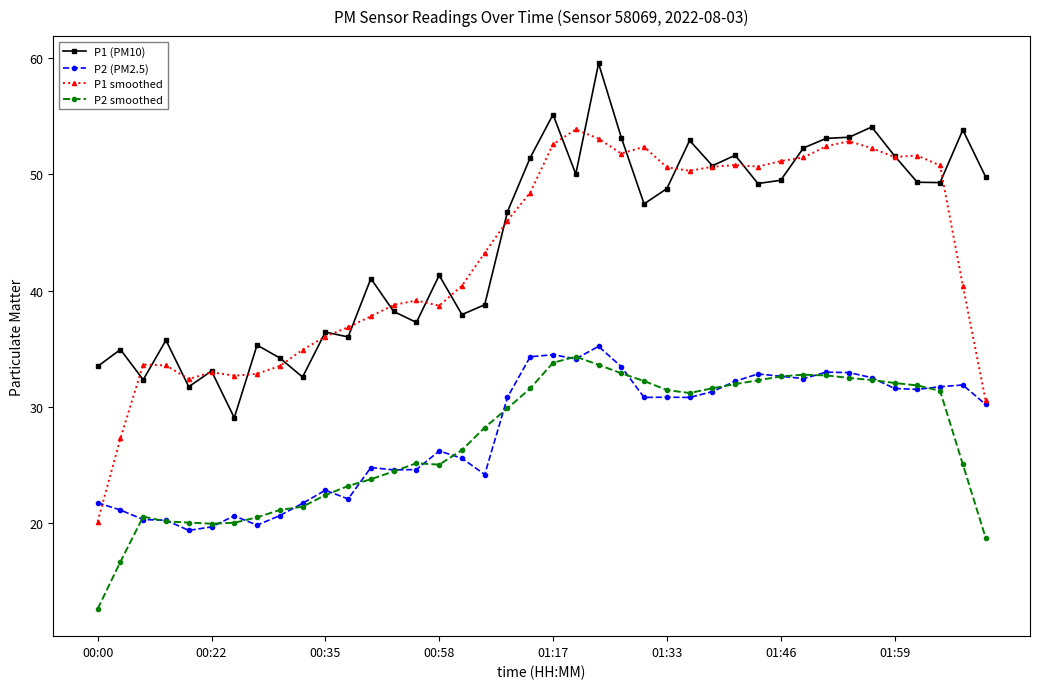

At how many categories does at least one series exceed 42?

23